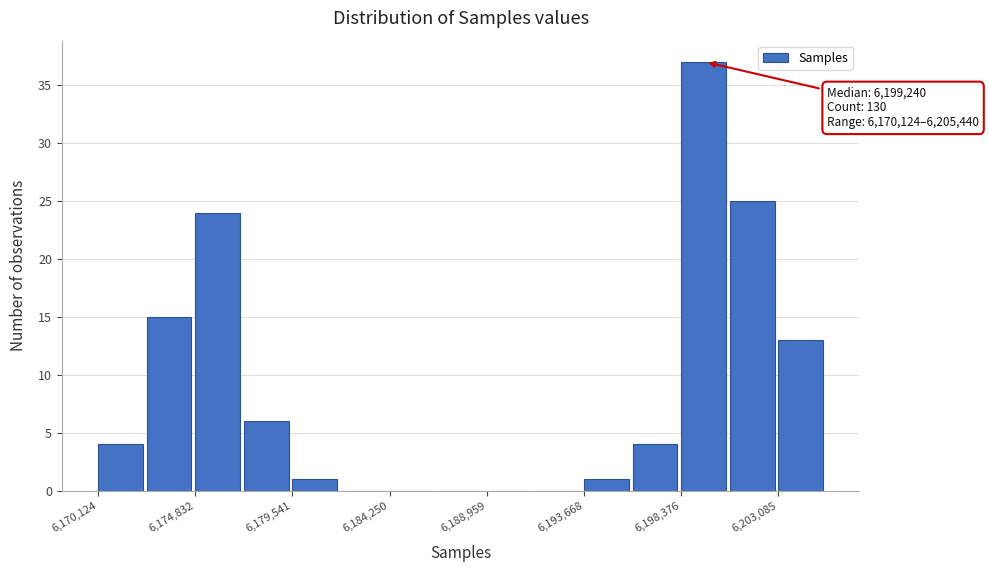

Over which range of the x-axis is the bar tallest?

6198500 to 6200500